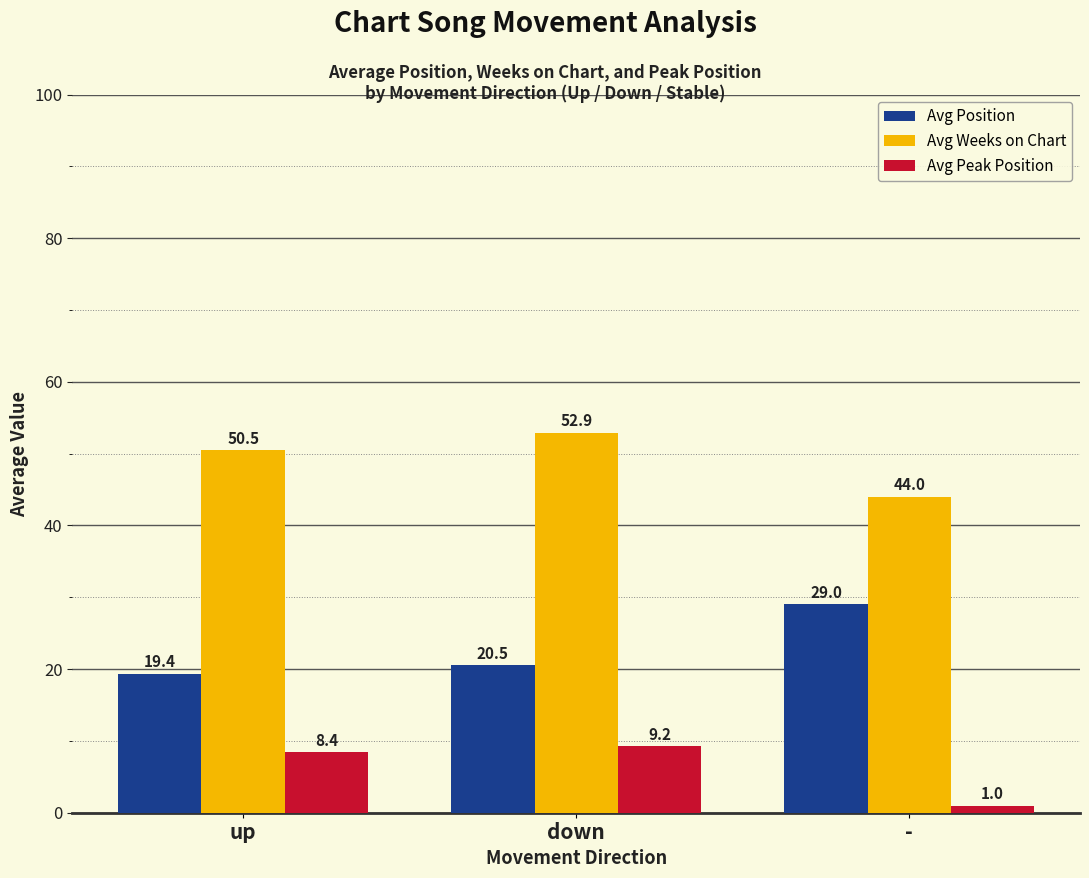

What is the difference between the maximum and minimum values in the Avg Weeks on Chart series?

8.9